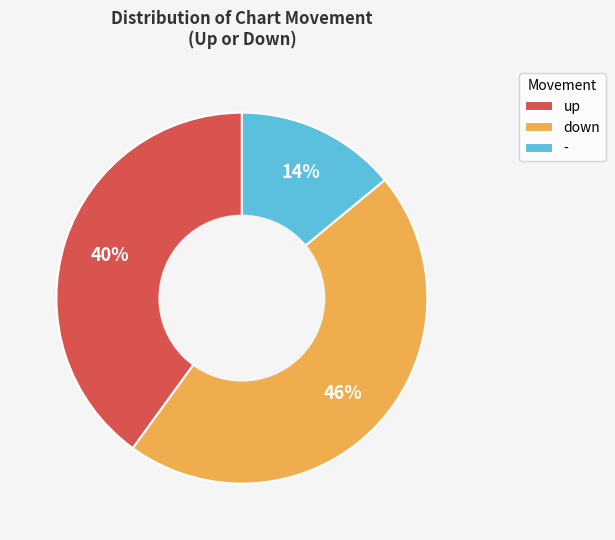

To the nearest percent, what percentage of the pie is up?

40%